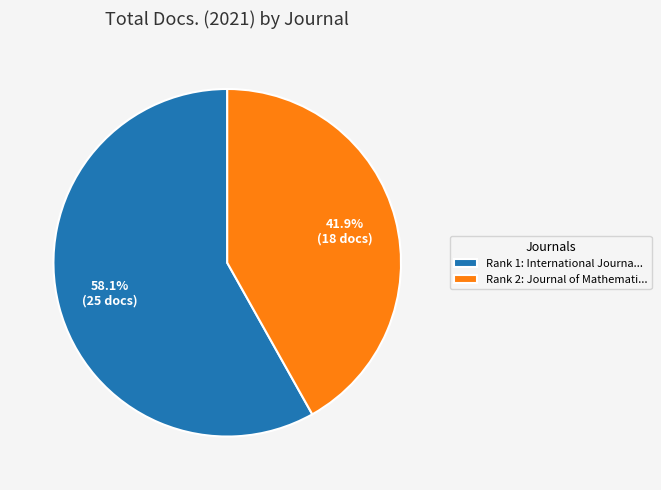

Rank the categories by value from highest to lowest.

Rank 1: International Journa..., Rank 2: Journal of Mathemati...